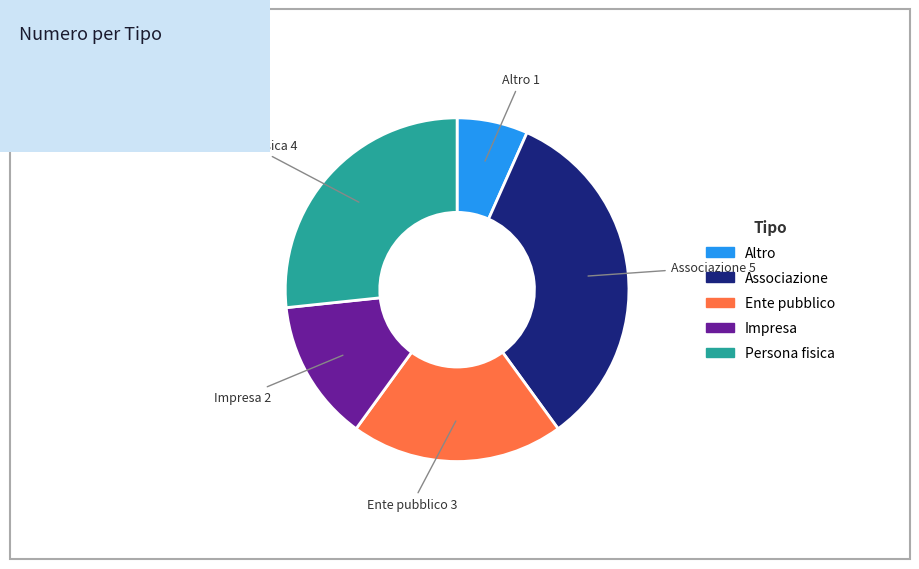

Does Persona fisica account for over 50% of the chart?

No